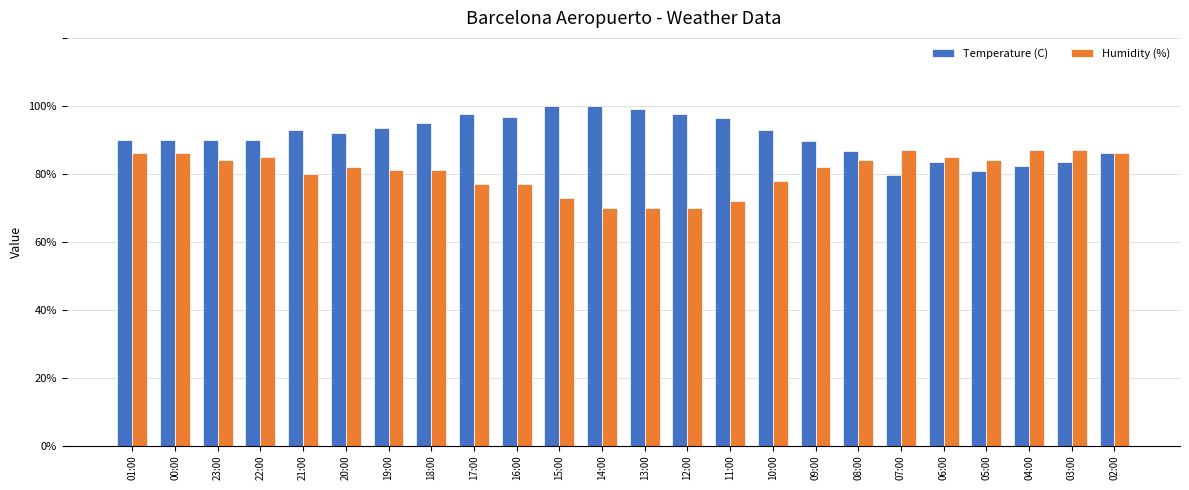

True or false: Humidity (%) has a value of 70.0 at 12:00.

True